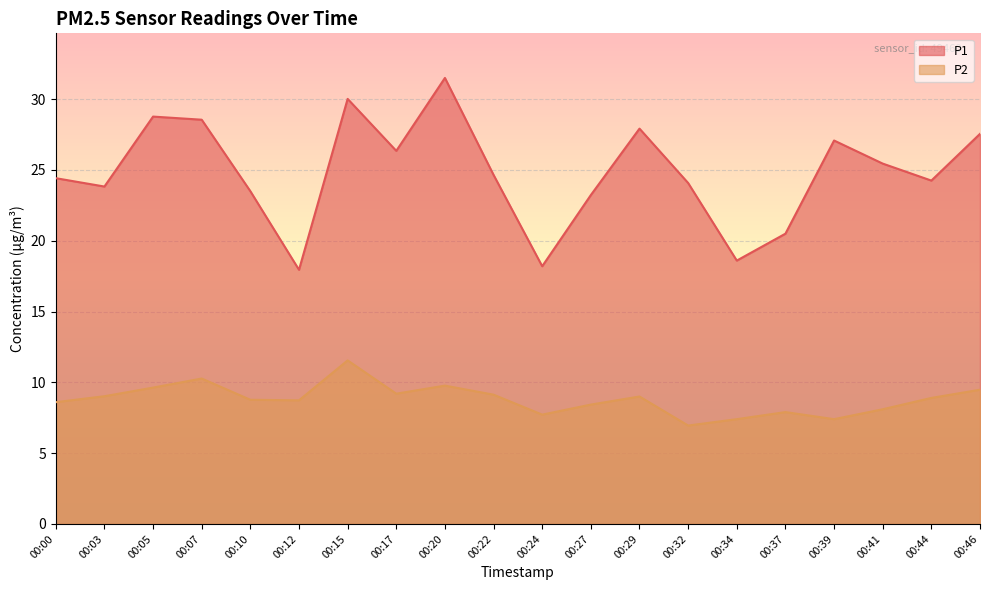

What are all the series names shown in the legend?

P1, P2